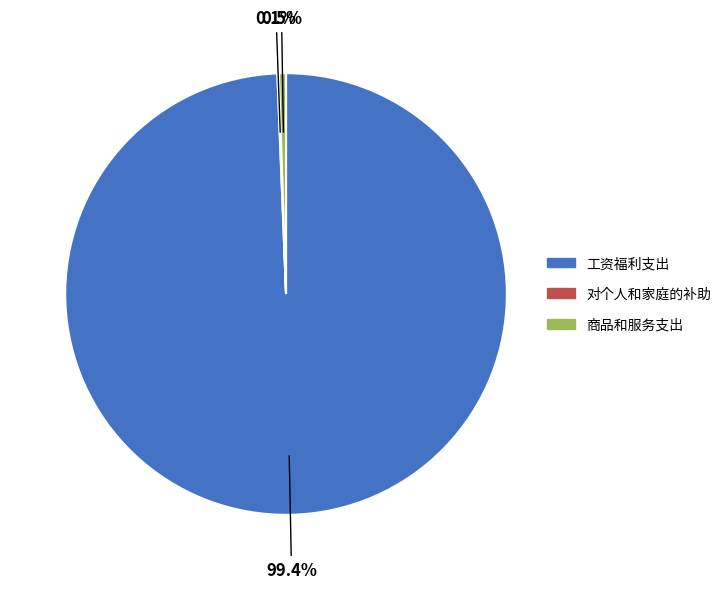

Is there any slice that represents more than half of the pie?

Yes